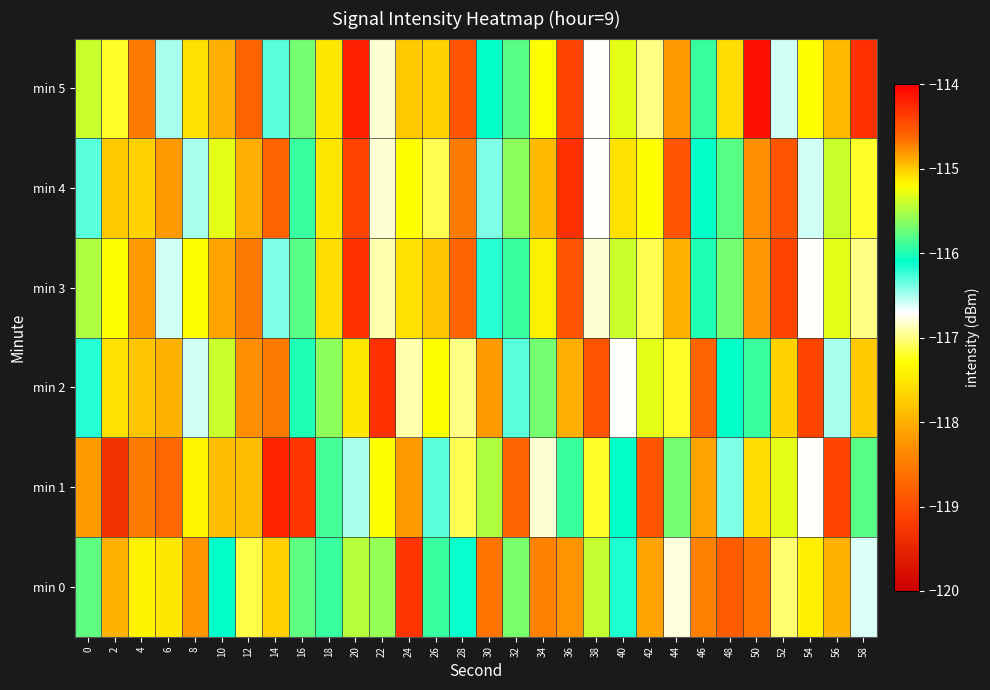

Between 14 and 32, which is larger?

14